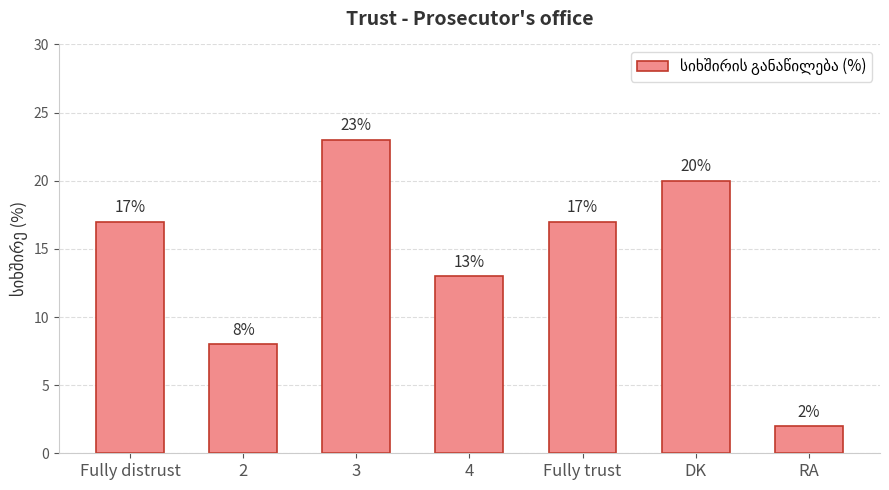

What is the change in value from DK to RA?

-18